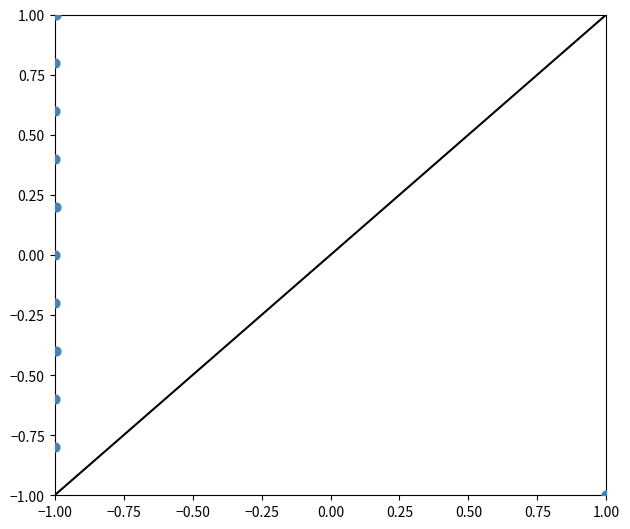

What is the range of Y values (max minus min)?

2.0